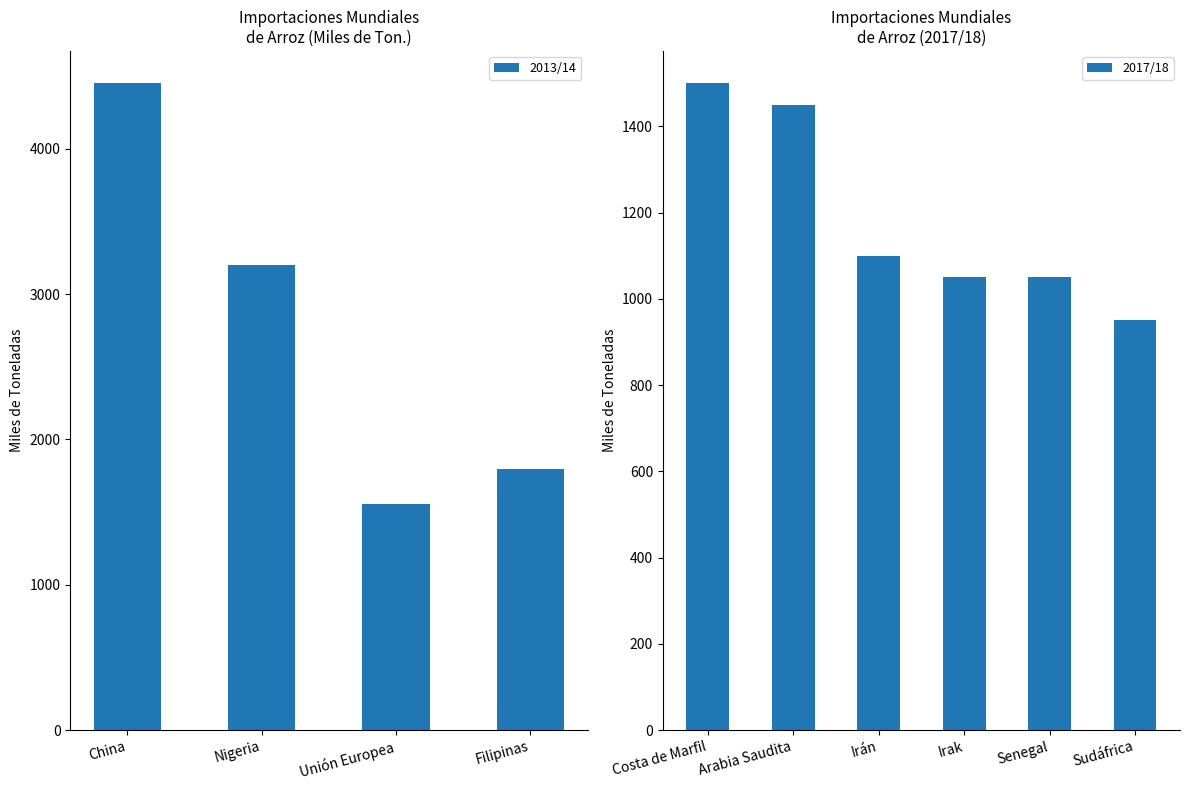

What is the sum of all 2013/14 values?

11006